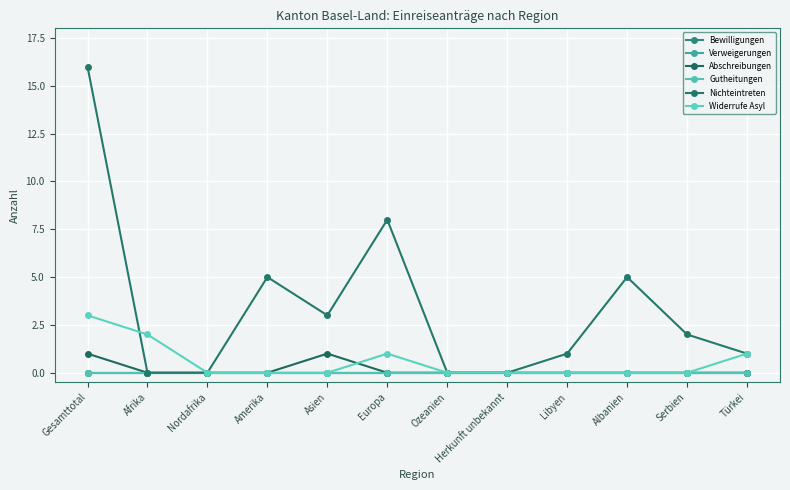

Between Gesamttotal and Nordafrika, which series saw the biggest shift?

Nichteintreten